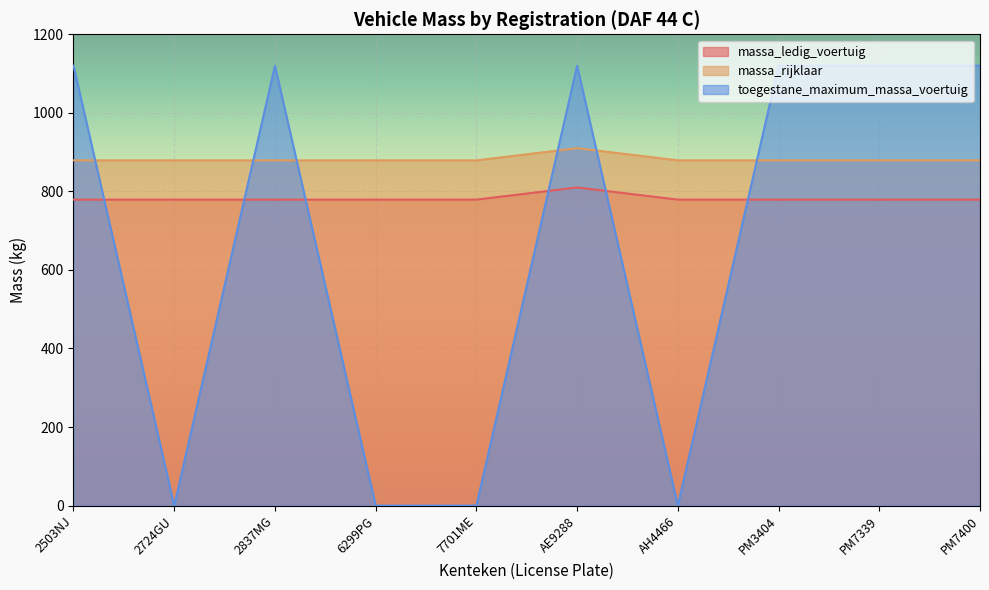

In toegestane_maximum_massa_voertuig, how many points are lower than both neighbors (excluding endpoints)?

2